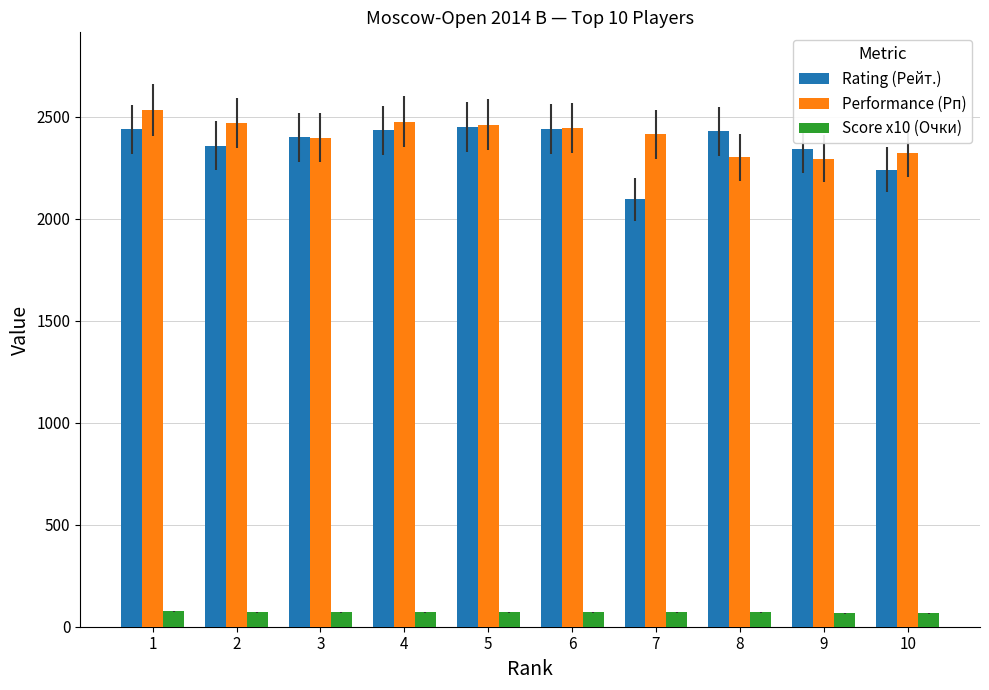

The Rating (Рейт.) series shows 1273 at 8. True or false?

False